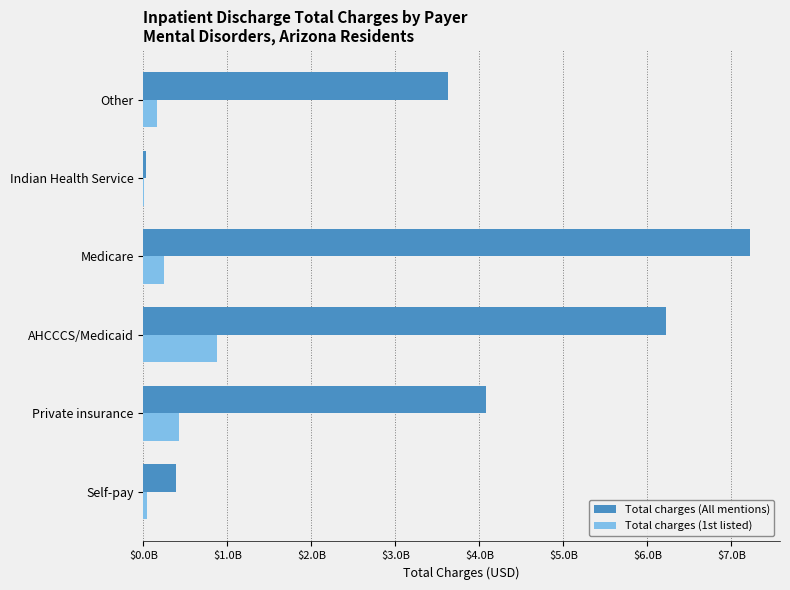

What are all the series names shown in the legend?

Total charges (All mentions), Total charges (1st listed)